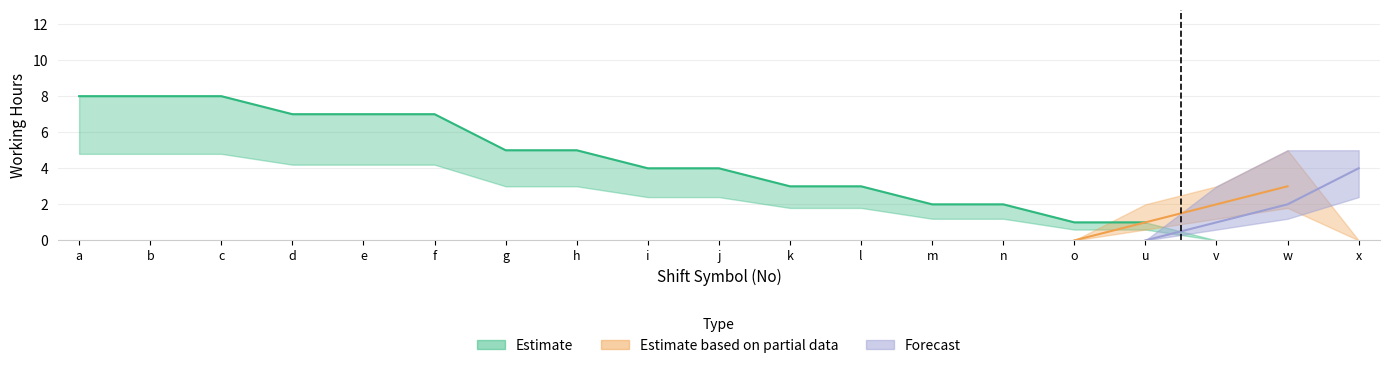

Is the value of Estimate at v greater than the value of Forecast at o?

No